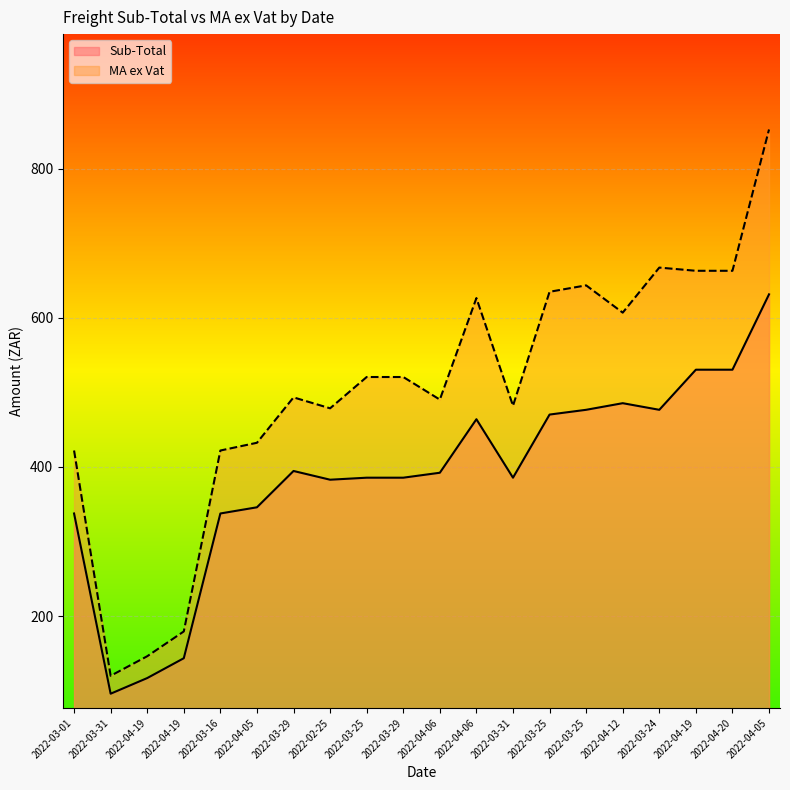

Rank the series by their average value, from lowest to highest.

Sub-Total, MA ex Vat